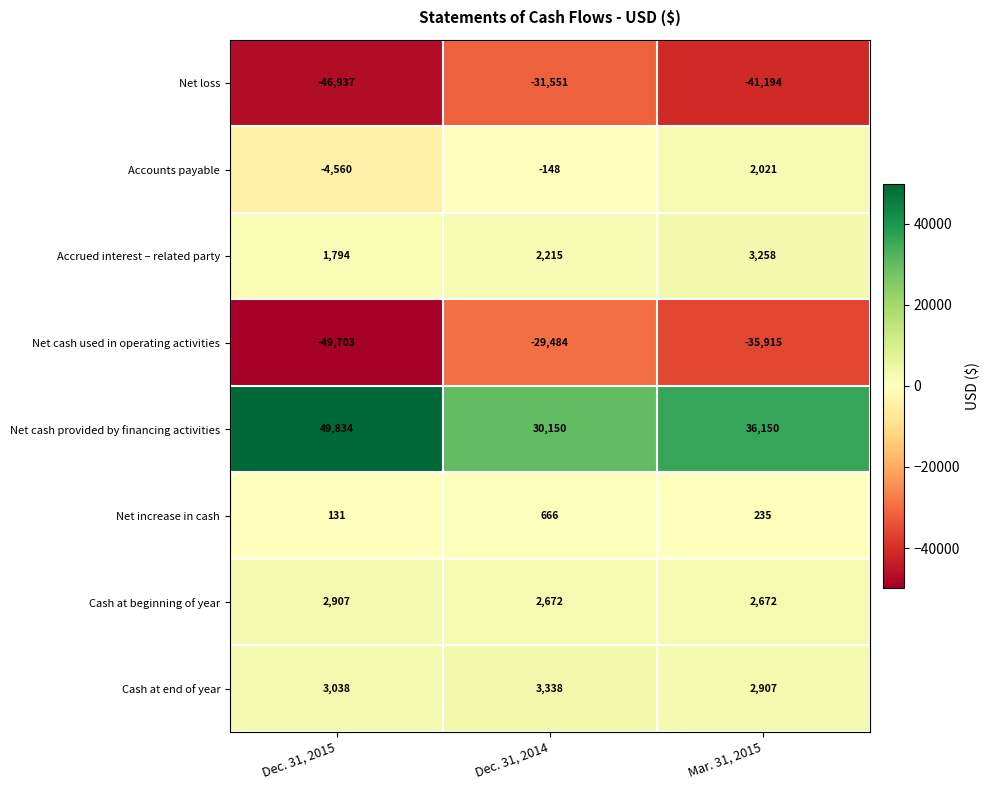

Reading left to right, transcribe all the data shown in this chart.

Net loss: Dec. 31, 2015=-46937	Dec. 31, 2014=-31551	Mar. 31, 2015=-41194
Accounts payable: Dec. 31, 2015=-4560	Dec. 31, 2014=-148	Mar. 31, 2015=2021
Accrued interest – related party: Dec. 31, 2015=1794	Dec. 31, 2014=2215	Mar. 31, 2015=3258
Net cash used in operating activities: Dec. 31, 2015=-49703	Dec. 31, 2014=-29484	Mar. 31, 2015=-35915
Net cash provided by financing activities: Dec. 31, 2015=49834	Dec. 31, 2014=30150	Mar. 31, 2015=36150
Net increase in cash: Dec. 31, 2015=131	Dec. 31, 2014=666	Mar. 31, 2015=235
Cash at beginning of year: Dec. 31, 2015=2907	Dec. 31, 2014=2672	Mar. 31, 2015=2672
Cash at end of year: Dec. 31, 2015=3038	Dec. 31, 2014=3338	Mar. 31, 2015=2907